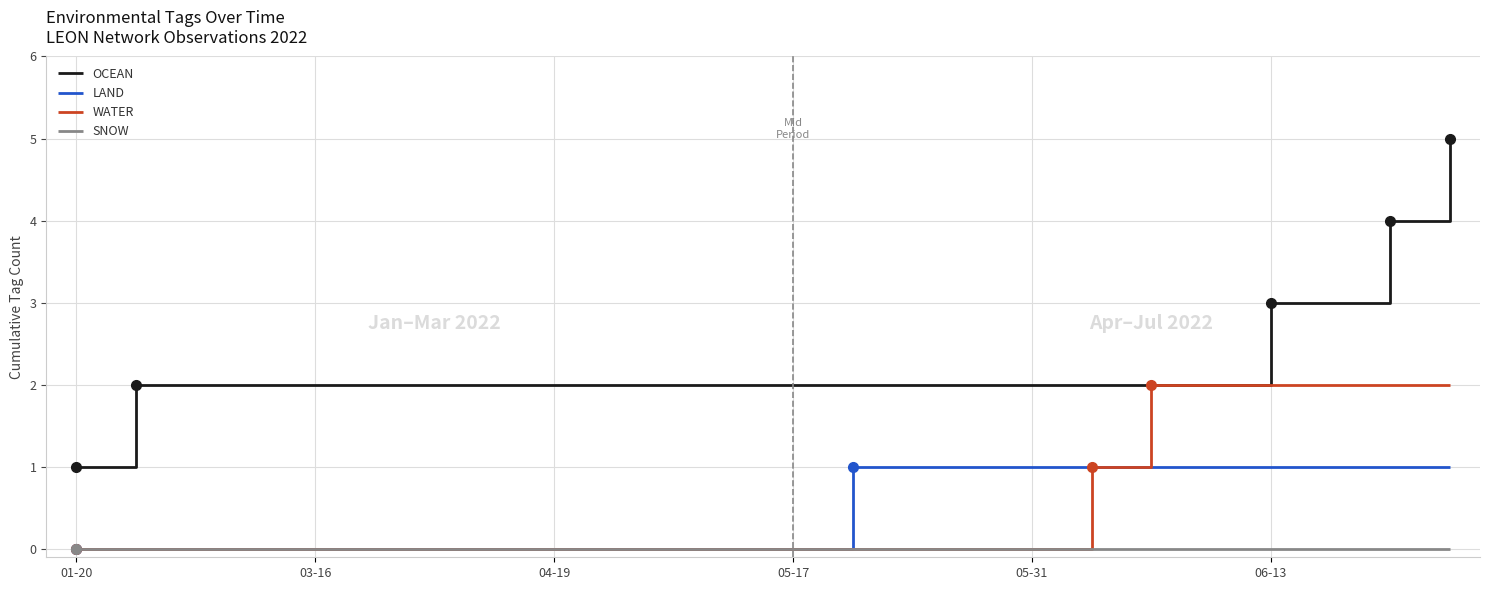

Which series has the largest range (max minus min)?

OCEAN